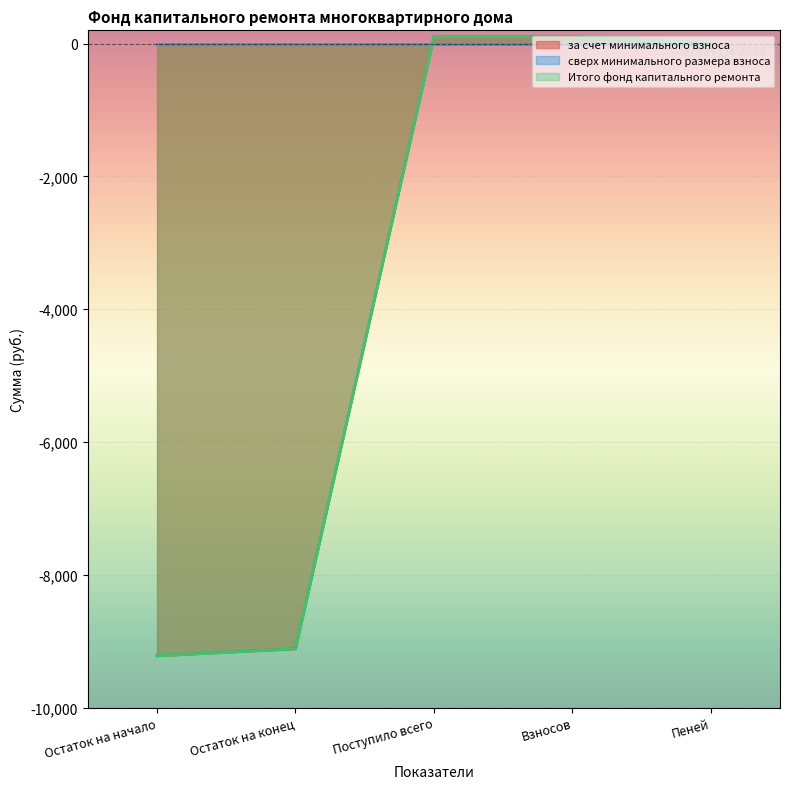

How many categories are shown in the chart?

5